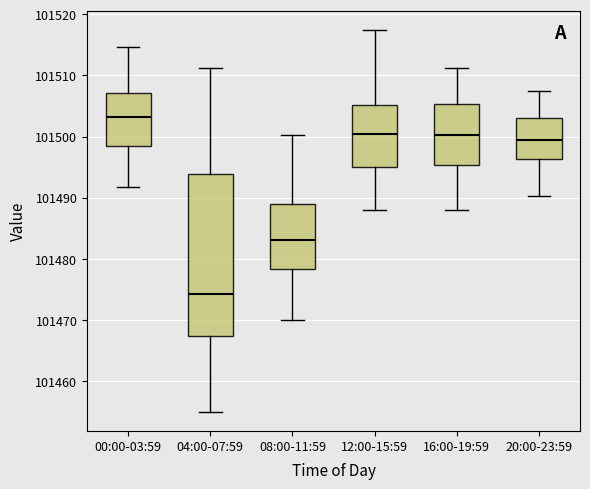

Comparing the boxes themselves (not the whiskers), which one is the tallest?

04:00-07:59